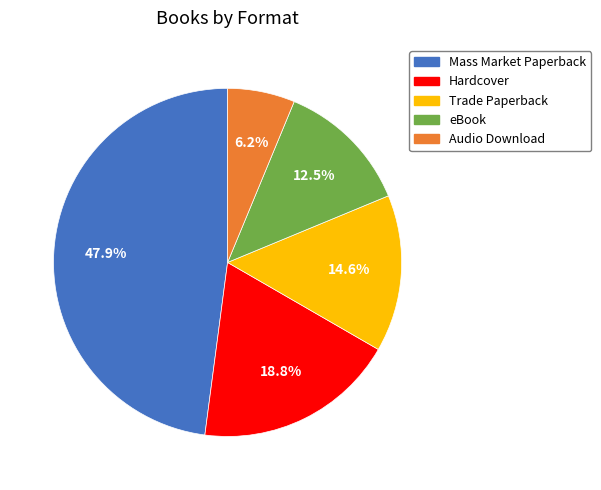

Is Trade Paperback the majority of the pie?

No